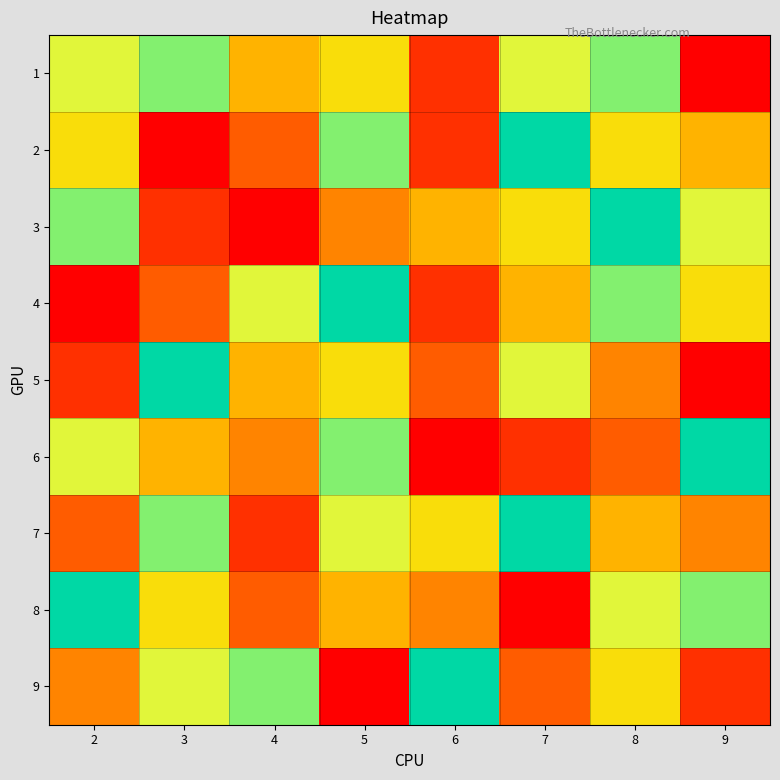

What is the spread (max minus min) of values at 5?

8